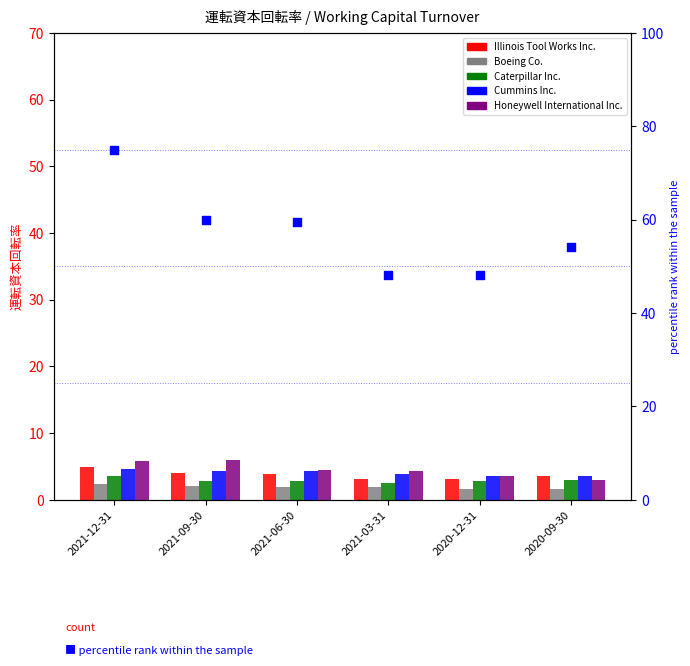

Which series contains the highest Y value?

percentile rank within the sample